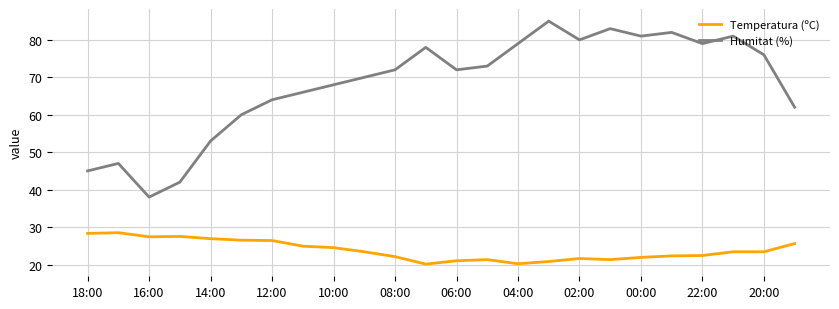

What is the maximum value shown in the chart?

85.0